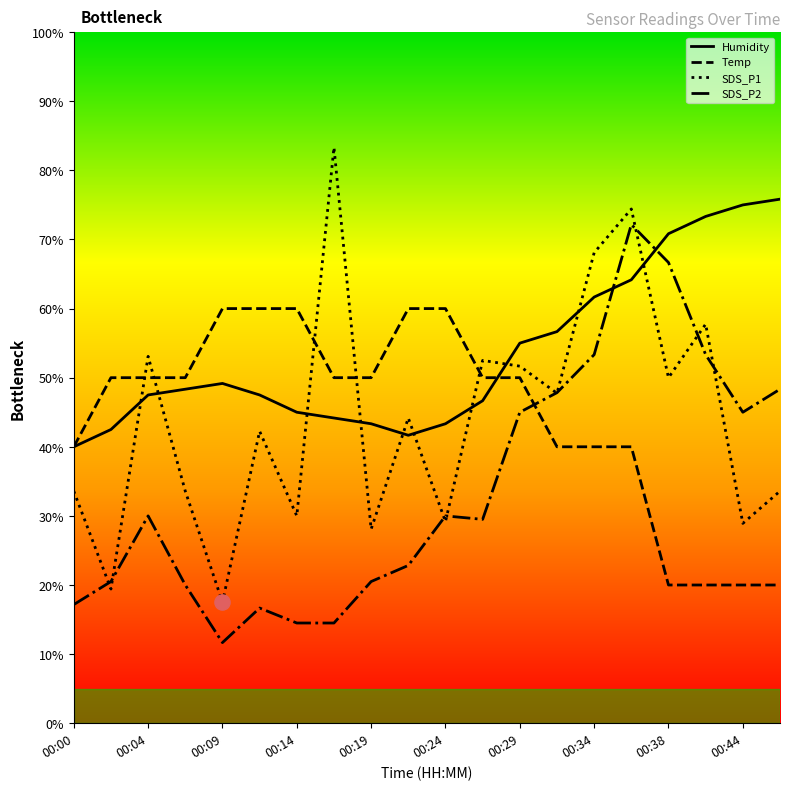

What is the total value across all series at 00:34?

223.1